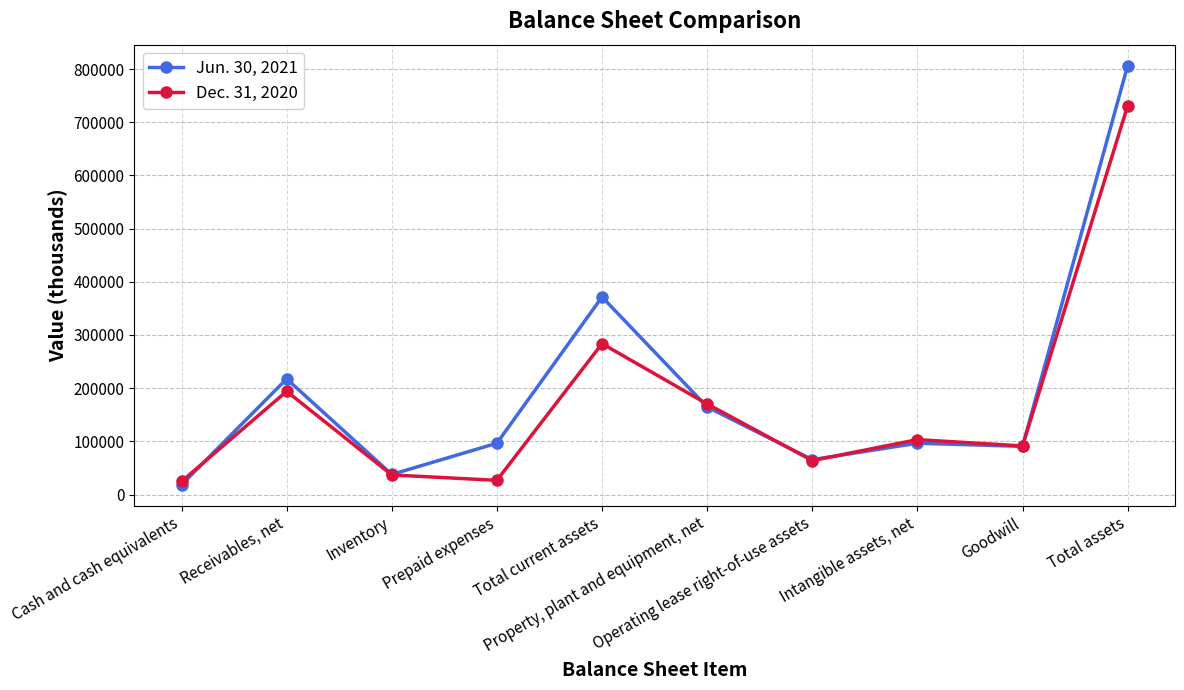

Rank the series at Property, plant and equipment, net from highest to lowest value.

Dec. 31, 2020, Jun. 30, 2021